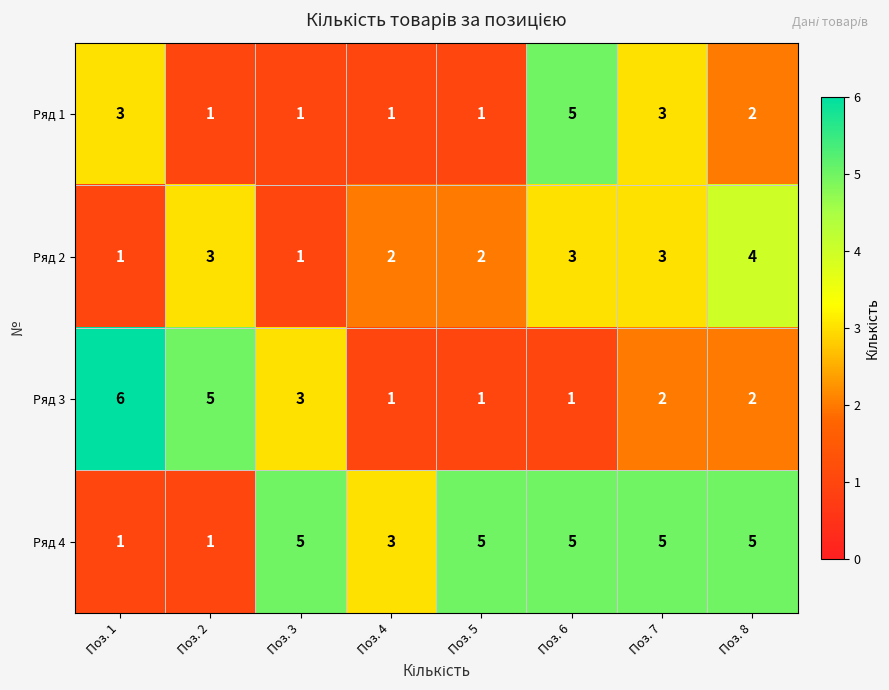

Rank the series by their average value, from lowest to highest.

Ряд 1, Ряд 2, Ряд 3, Ряд 4